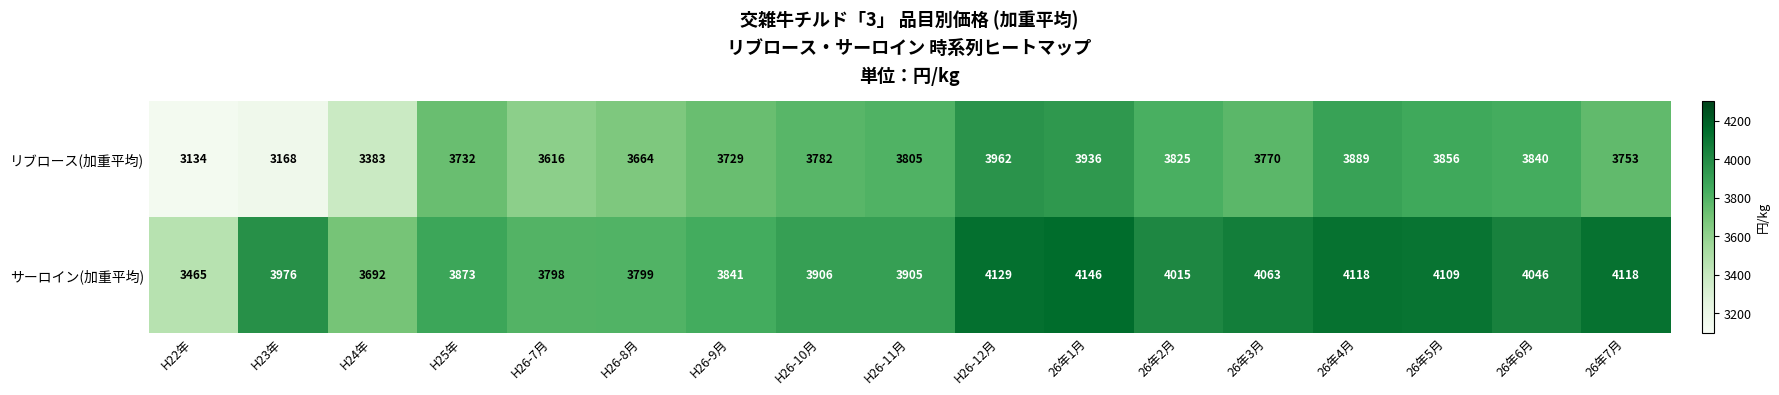

Read the サーロイン(加重平均) value at H25年.

3873